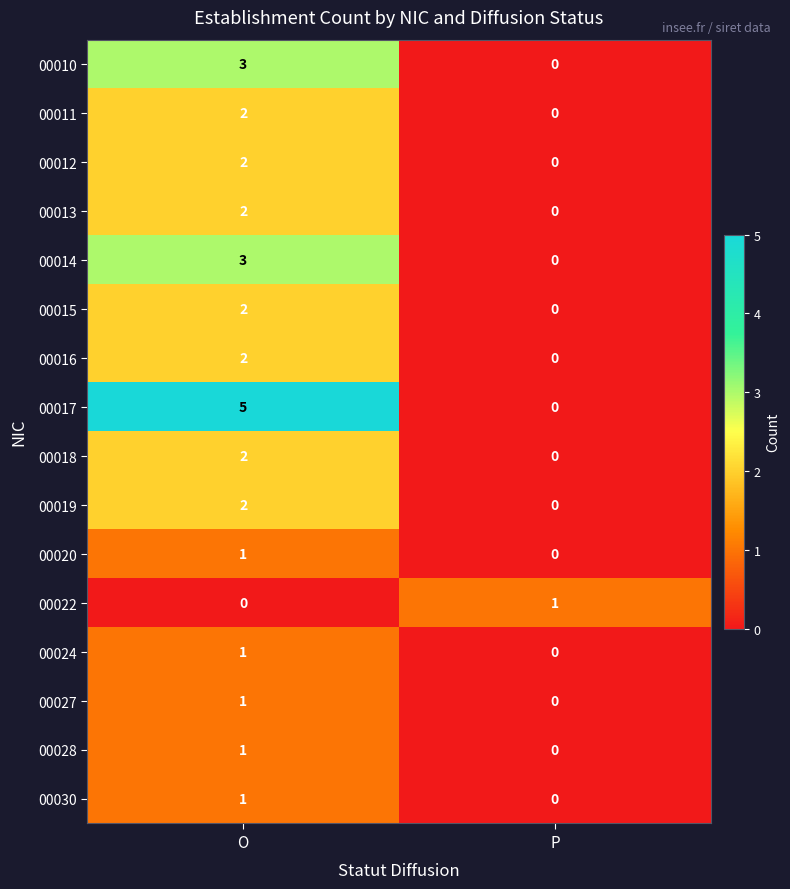

What is the difference between the highest and lowest values at P?

1